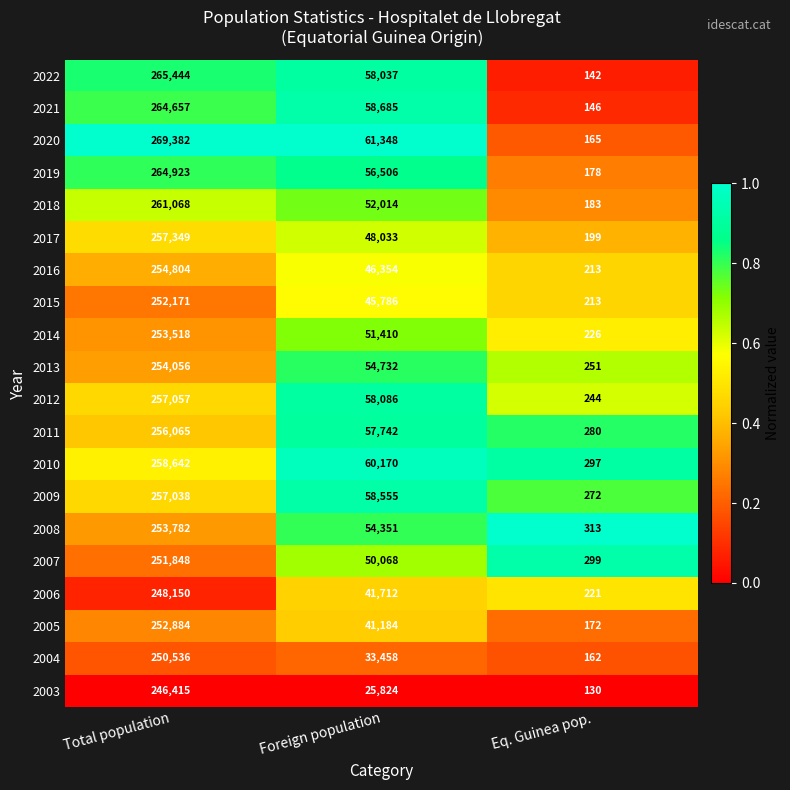

What is the total value across all series at Foreign population?

1014055